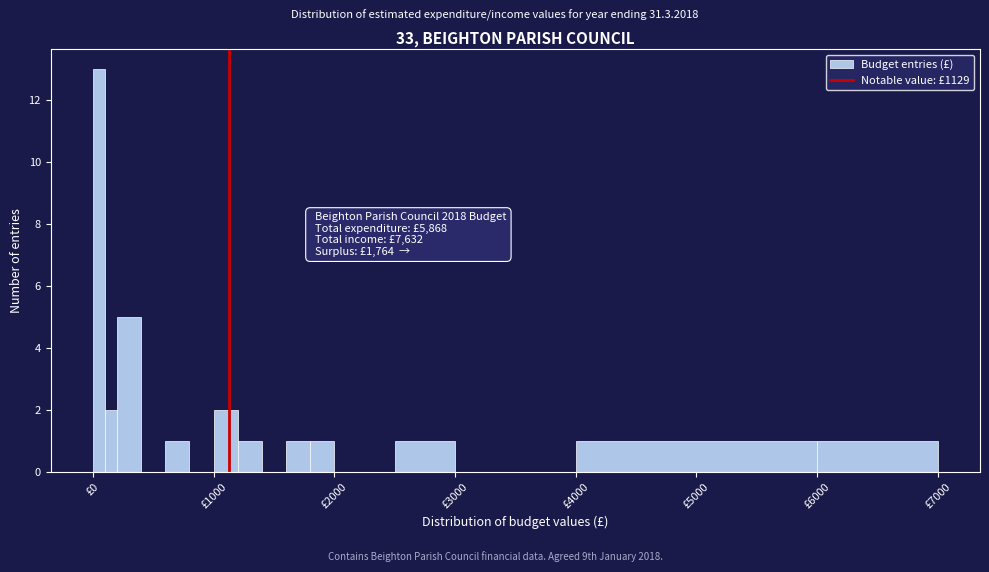

Read against the x-axis, roughly where is the centre of the tallest bar?

100